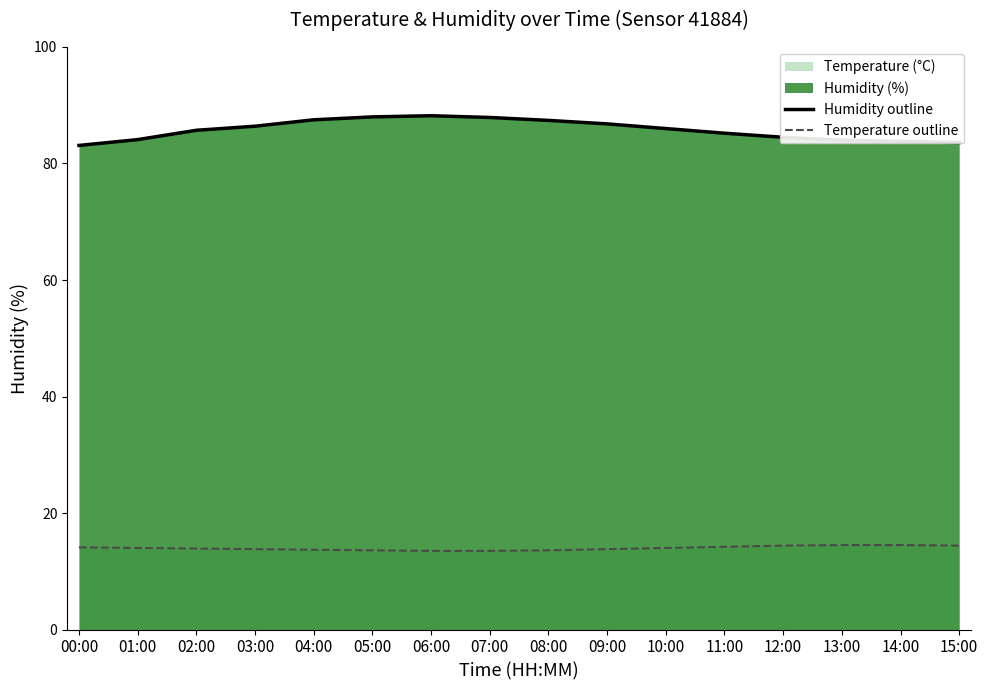

The temperature_line series shows 13.8 at 03:00. True or false?

True